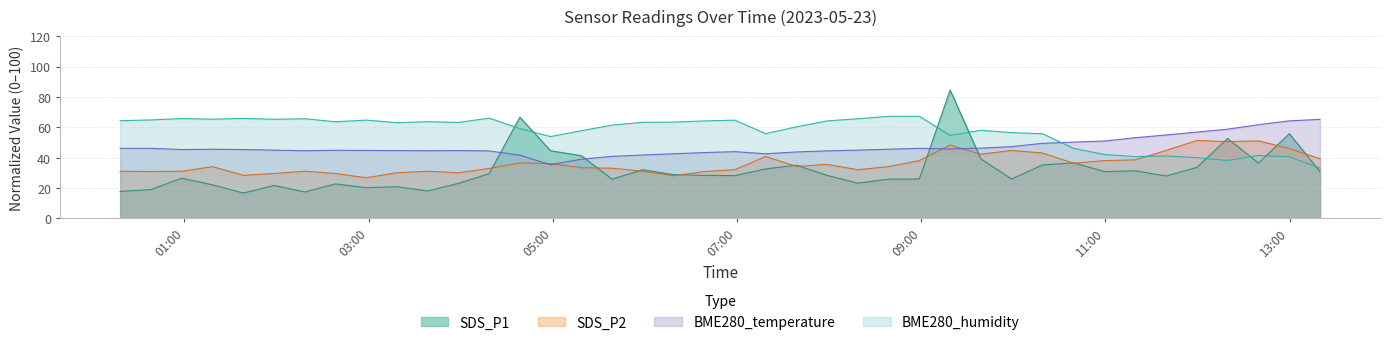

True or false: BME280_temperature and BME280_humidity cross at least once.

True